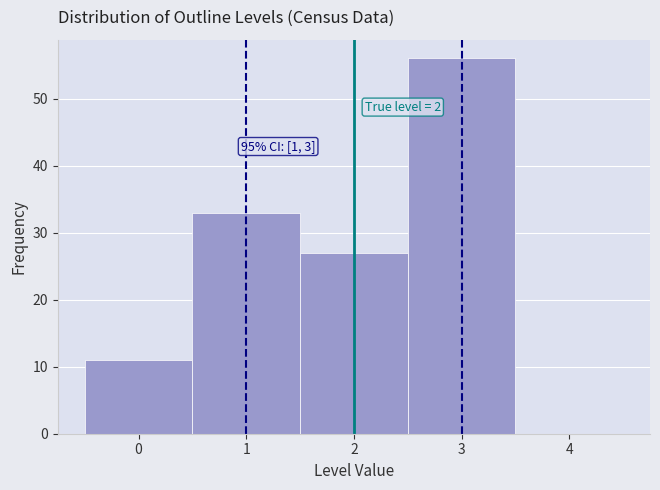

Which range on the x-axis has the tallest bar?

2.5 to 3.5